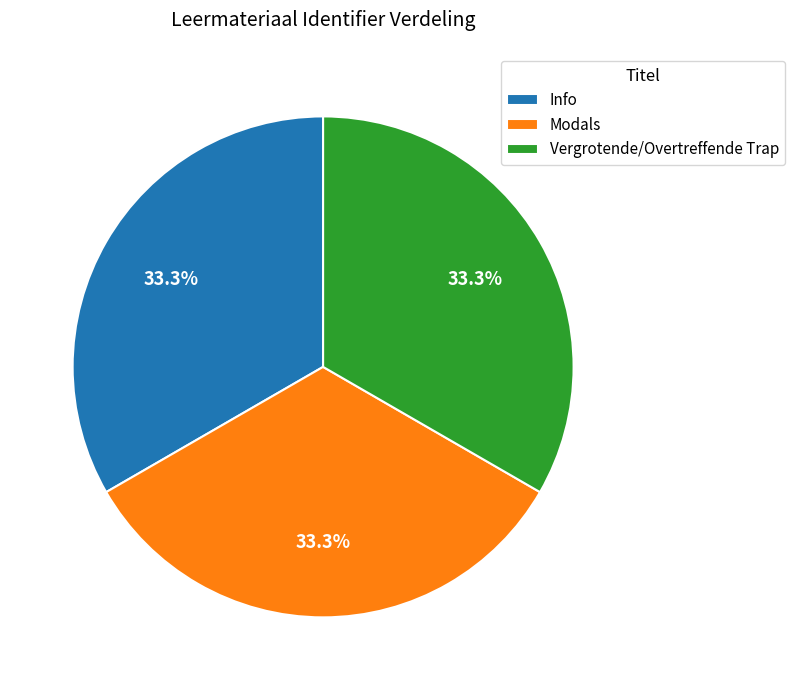

Combined, what portion of the pie is Info and Vergrotende/Overtreffende Trap?

66.7%